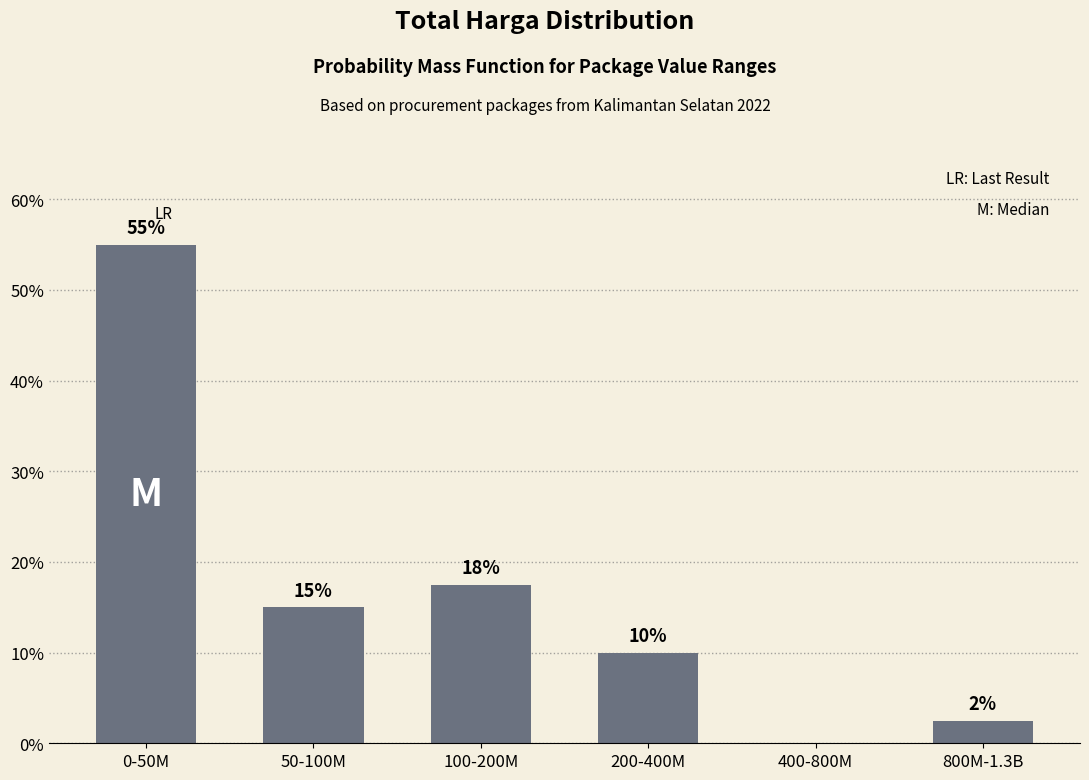

Is it true that the value at 200-400M is 16.1?

False